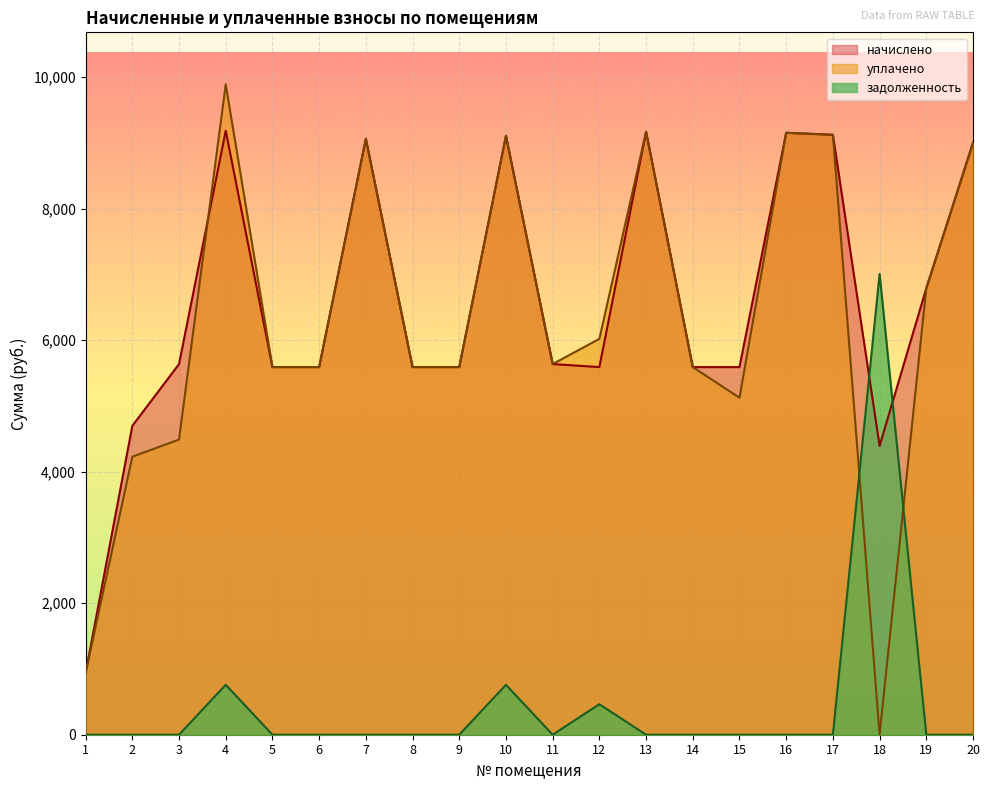

Does the chart display data point markers on the line(s)?

No